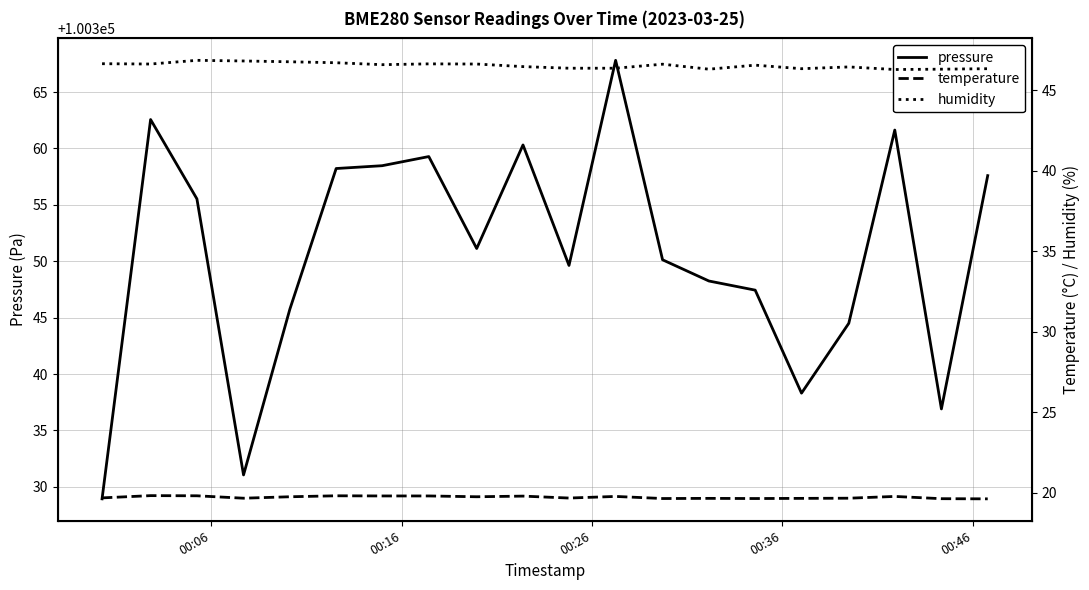

Reading left to right, list all the values displayed in this chart.

pressure: 100328.9	100362.6	100355.5	100331.1	100345.8	100358.2	100358.5	100359.3	100351.1	100360.3	100349.6	100367.8	100350.1	100348.2	100347.4	100338.3	100344.5	100361.6	100336.9	100357.6
temperature: 19.7	19.8	19.8	19.7	19.8	19.8	19.8	19.8	19.8	19.8	19.7	19.8	19.6	19.6	19.6	19.6	19.7	19.8	19.6	19.6
humidity: 46.6	46.6	46.9	46.8	46.8	46.7	46.6	46.6	46.6	46.5	46.4	46.4	46.6	46.3	46.6	46.3	46.5	46.3	46.3	46.3